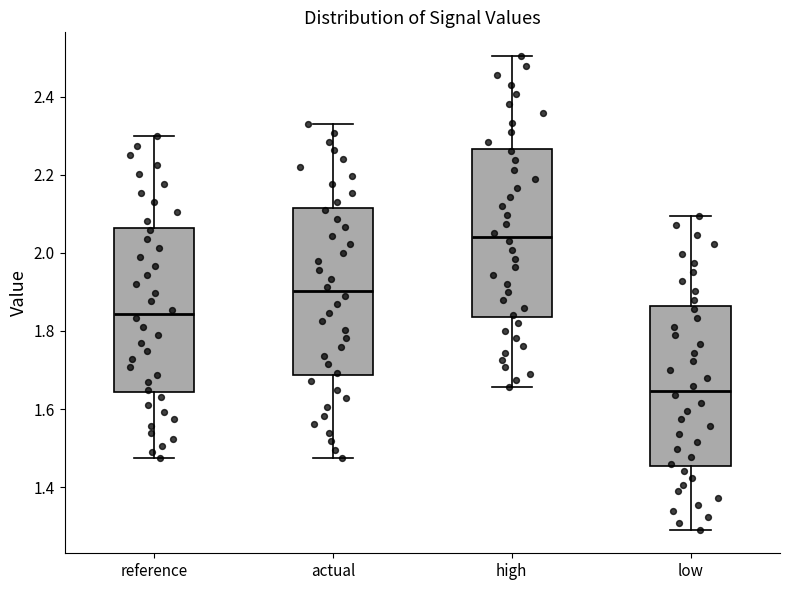

Reading left to right, transcribe this box plot: for each box, give where its median line is, the range the box spans, and where its two whiskers end, as read against the y-axis. The values are not printed on the chart, so give them approximately, as read against the axis.

reference: median 1.84, box 1.64 to 2.06, whiskers 1.48 to 2.30
actual: median 1.90, box 1.68 to 2.12, whiskers 1.48 to 2.32
high: median 2.04, box 1.84 to 2.26, whiskers 1.66 to 2.50
low: median 1.64, box 1.46 to 1.86, whiskers 1.30 to 2.10